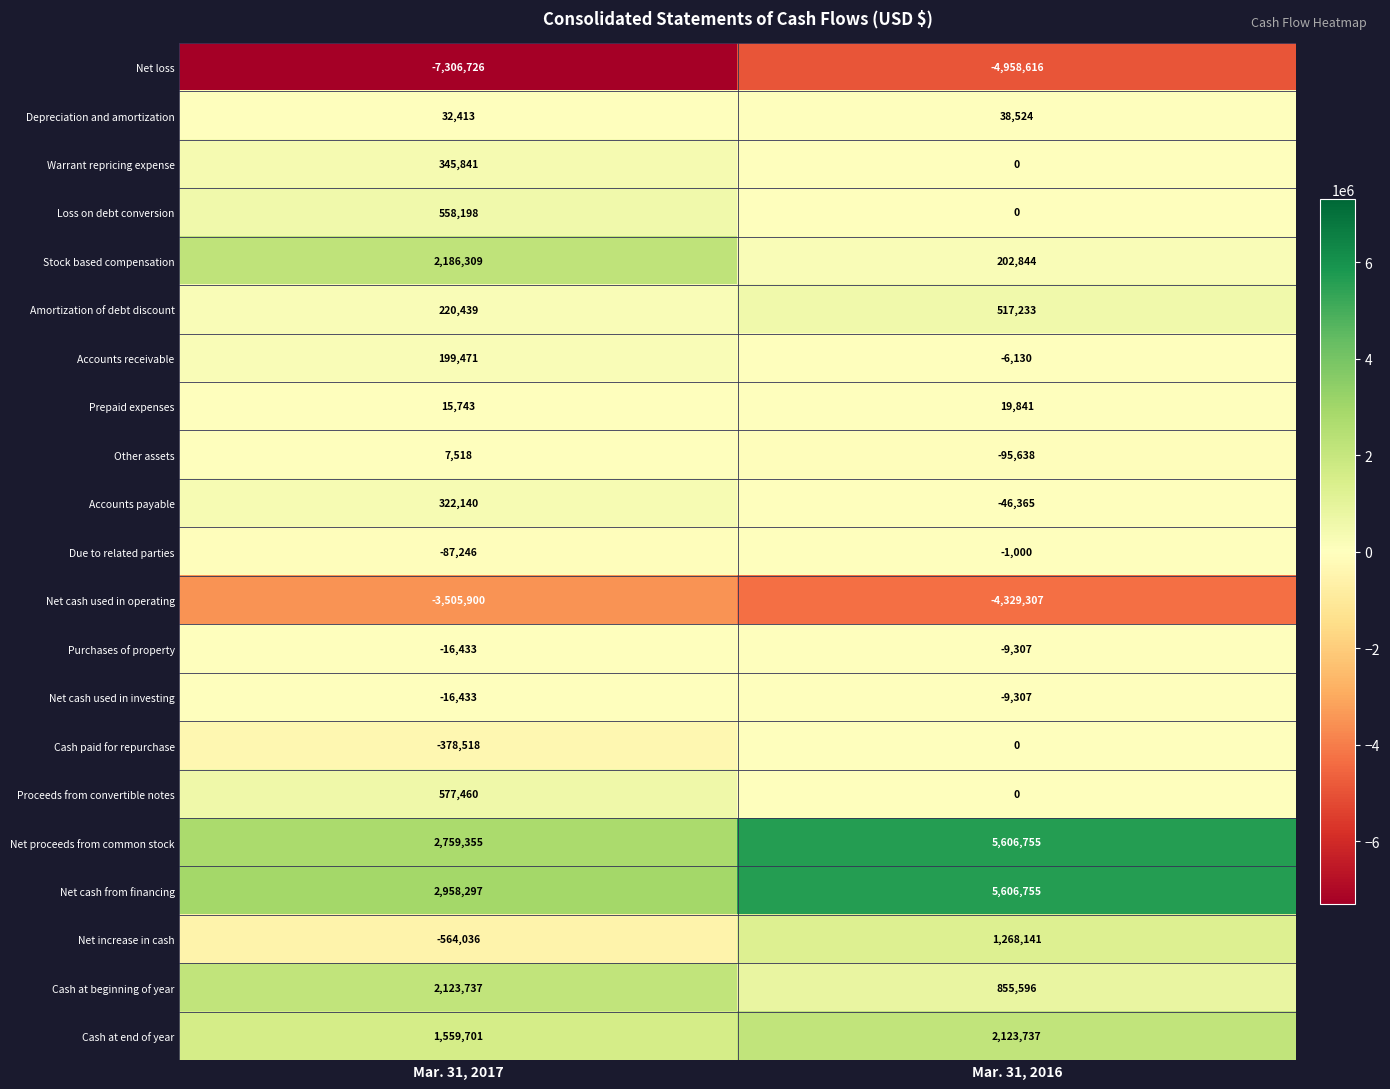

How many positive values does the Loss on debt conversion series have?

1